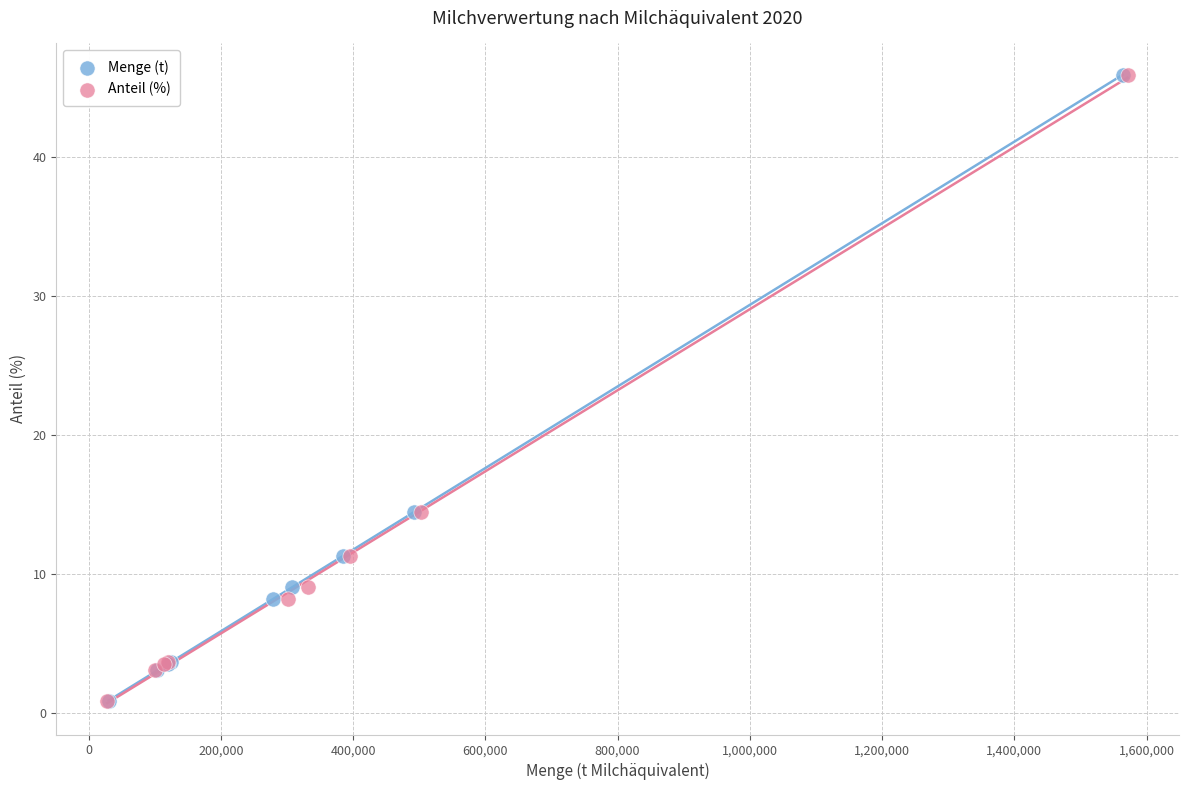

What are all the series names shown in the legend?

Menge (t), Anteil (%)